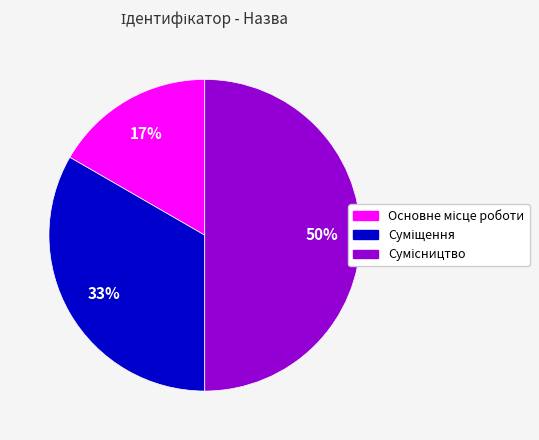

To the nearest percent, what is the difference between the largest and smallest slice percentages?

33%